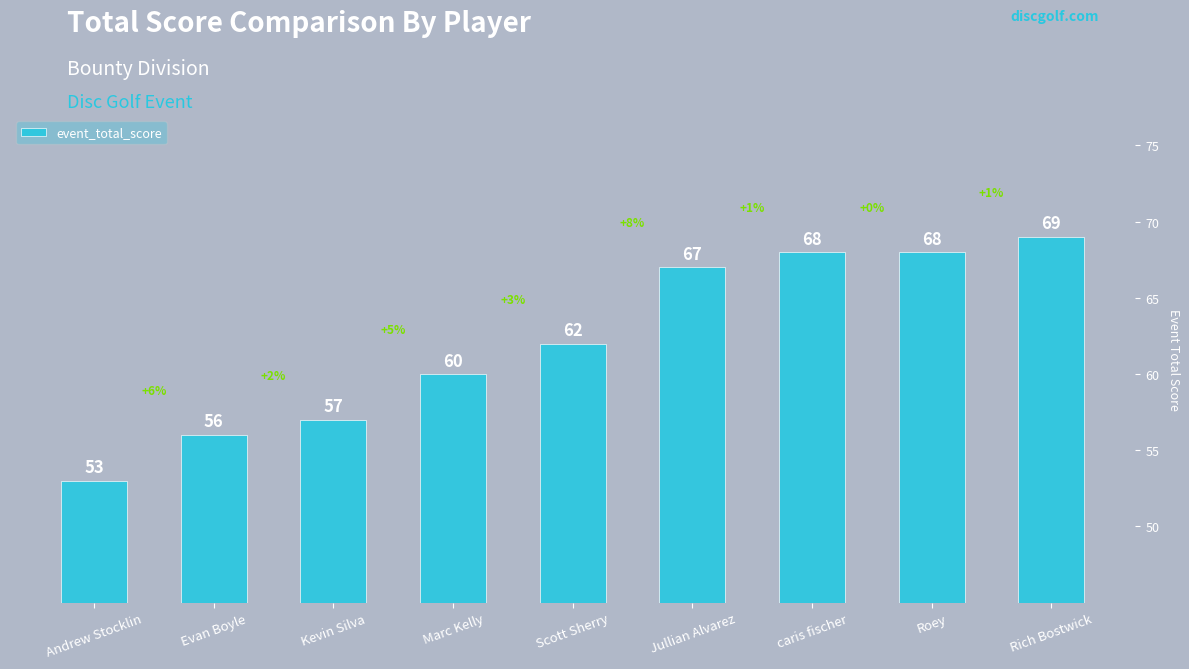

Reading left to right, transcribe all the data shown in this chart.

53	56	57	60	62	67	68	68	69